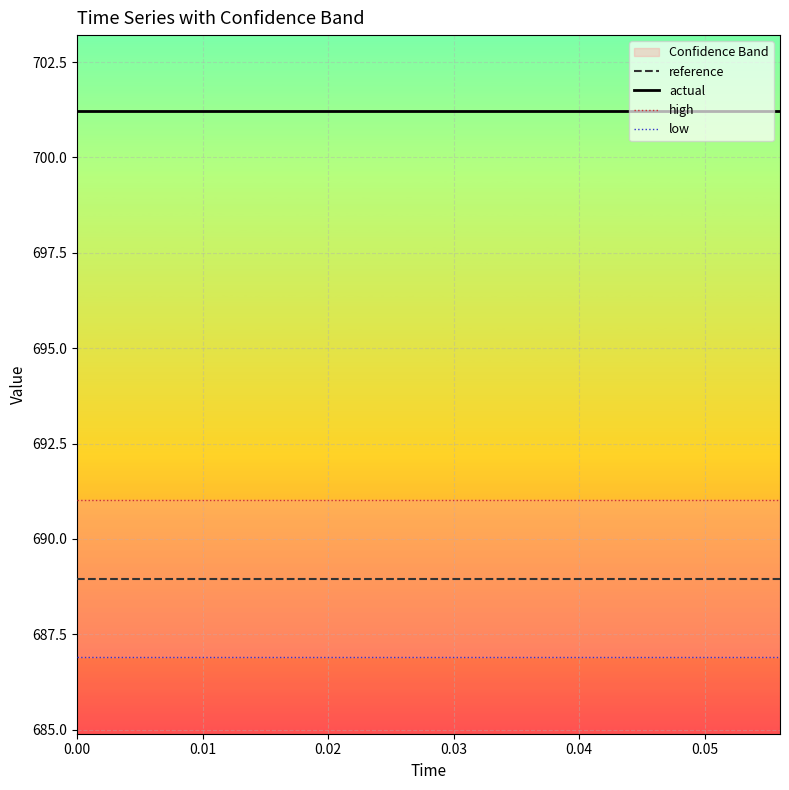

Which series has the largest range (max minus min)?

reference